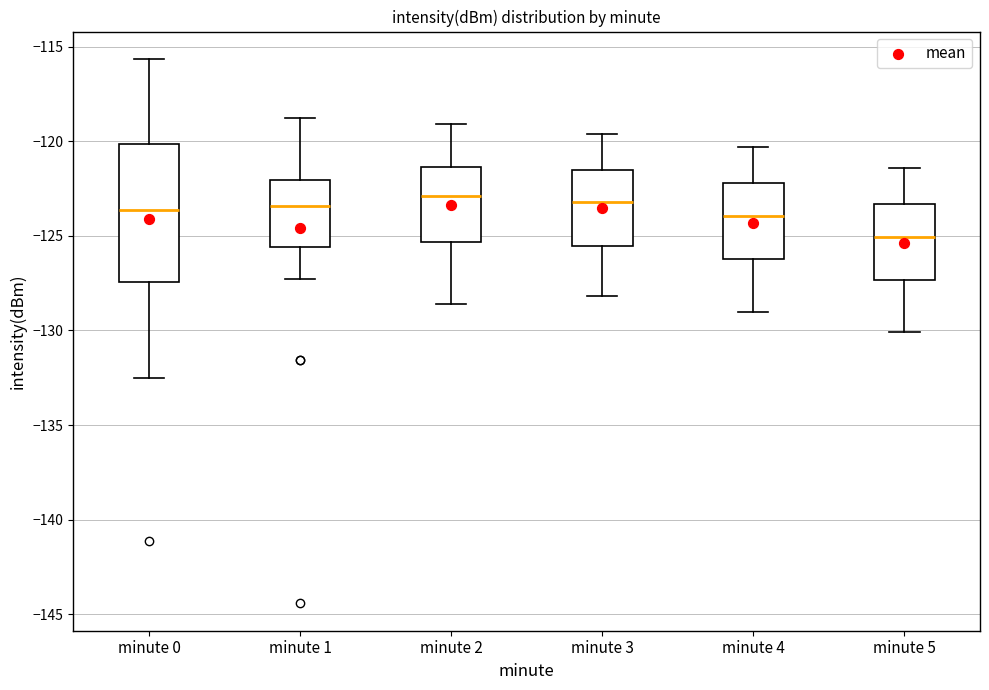

Comparing the boxes themselves (not the whiskers), which one is the tallest?

minute 0